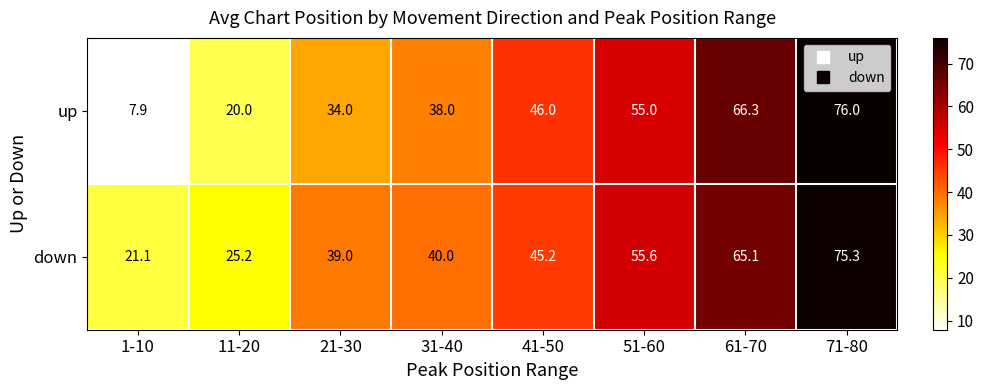

How many data points in down are less than 45?

4